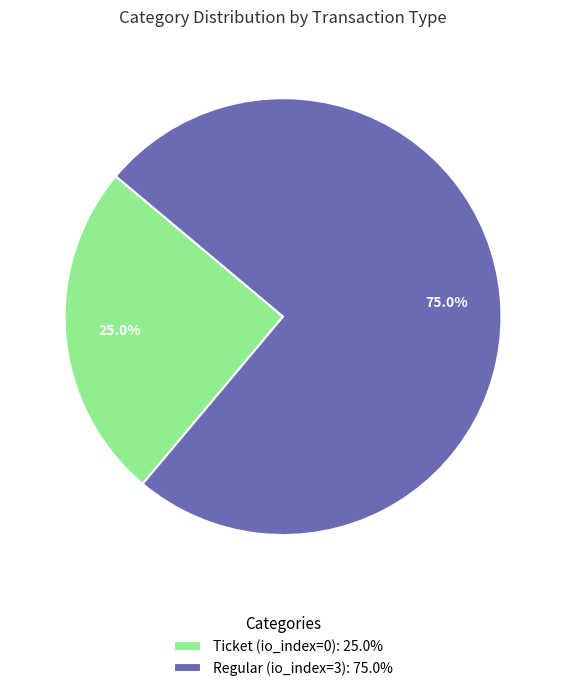

To the nearest percent, what is the difference between the Ticket (io_index=0) and Regular (io_index=3) slice percentages?

50%